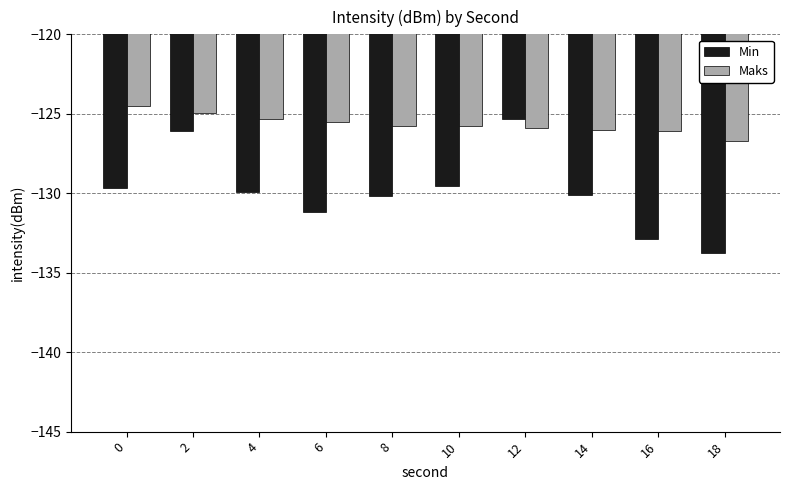

The Min series shows -180.3 at 8. True or false?

False